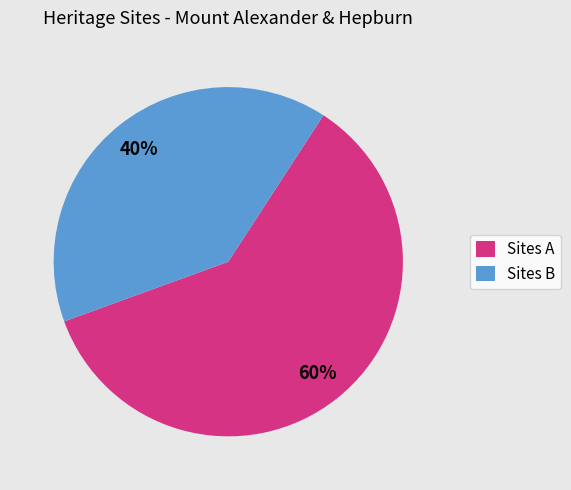

Is there a majority slice in this chart?

Yes